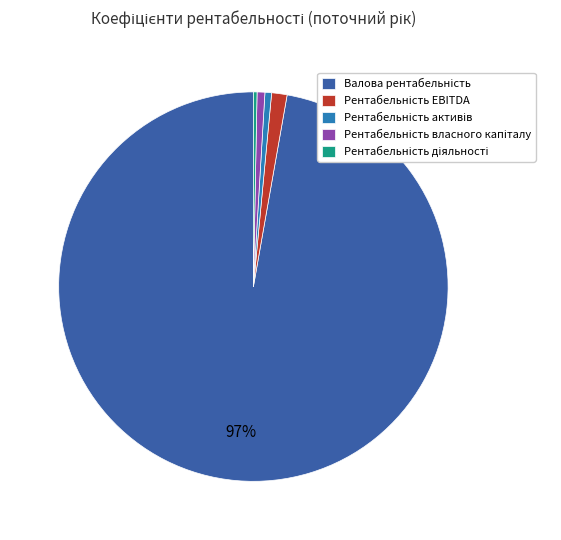

To the nearest percent, what is the difference between the largest and smallest slice percentages?

97%